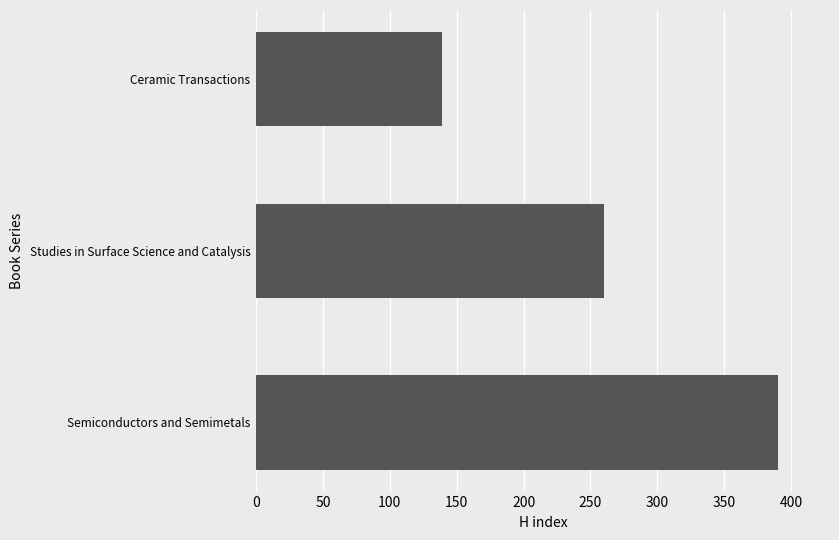

Where is the data nearest to the value 264?

Studies in Surface Science and Catalysis